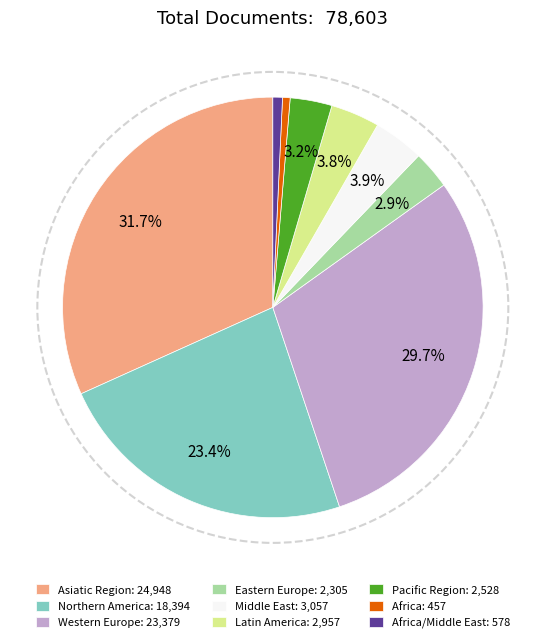

What percentage is NOT represented by Pacific Region: 2,528?

96.8%